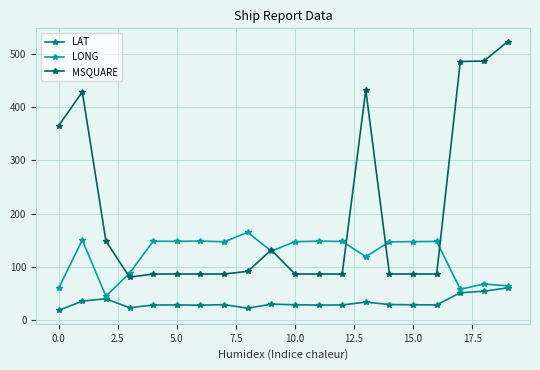

Which series ends up on top after the final intersection of MSQUARE and LONG?

MSQUARE